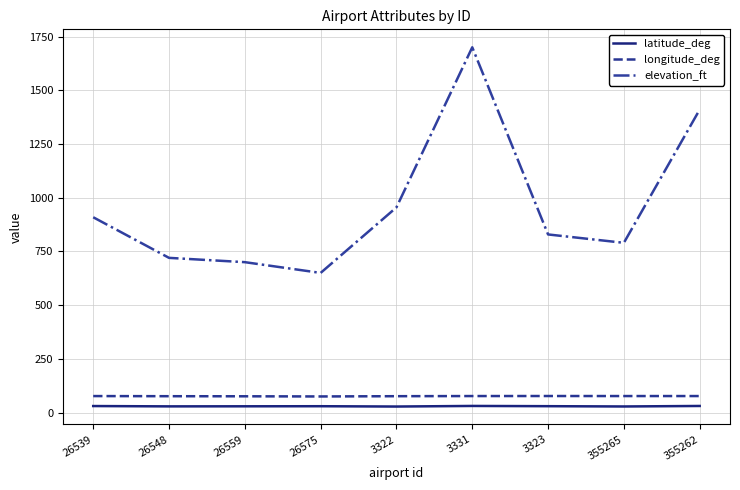

Which series changed the most between 26575 and 355262?

elevation_ft